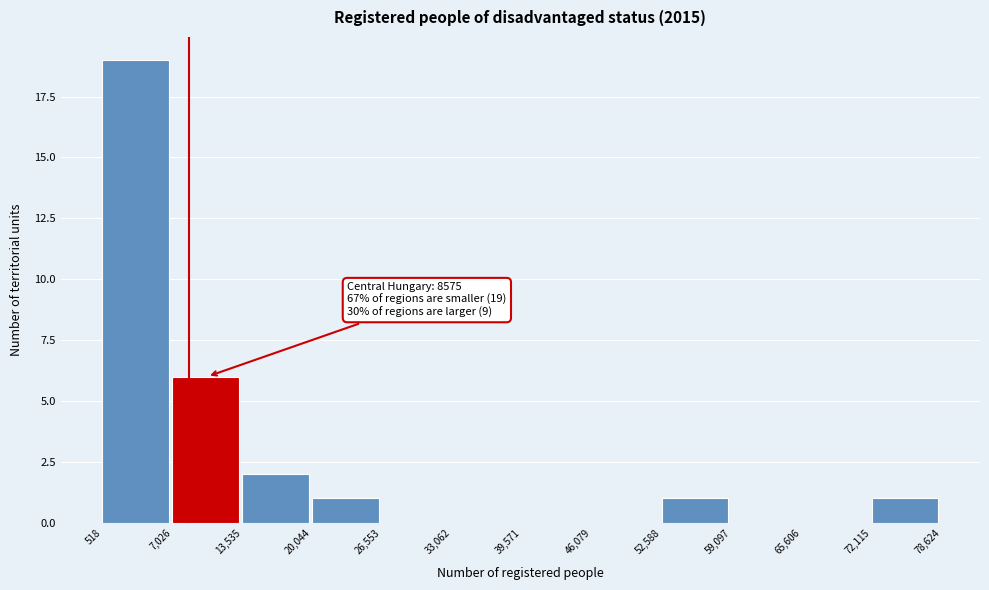

Which range on the x-axis has the tallest bar?

518 to 7,026